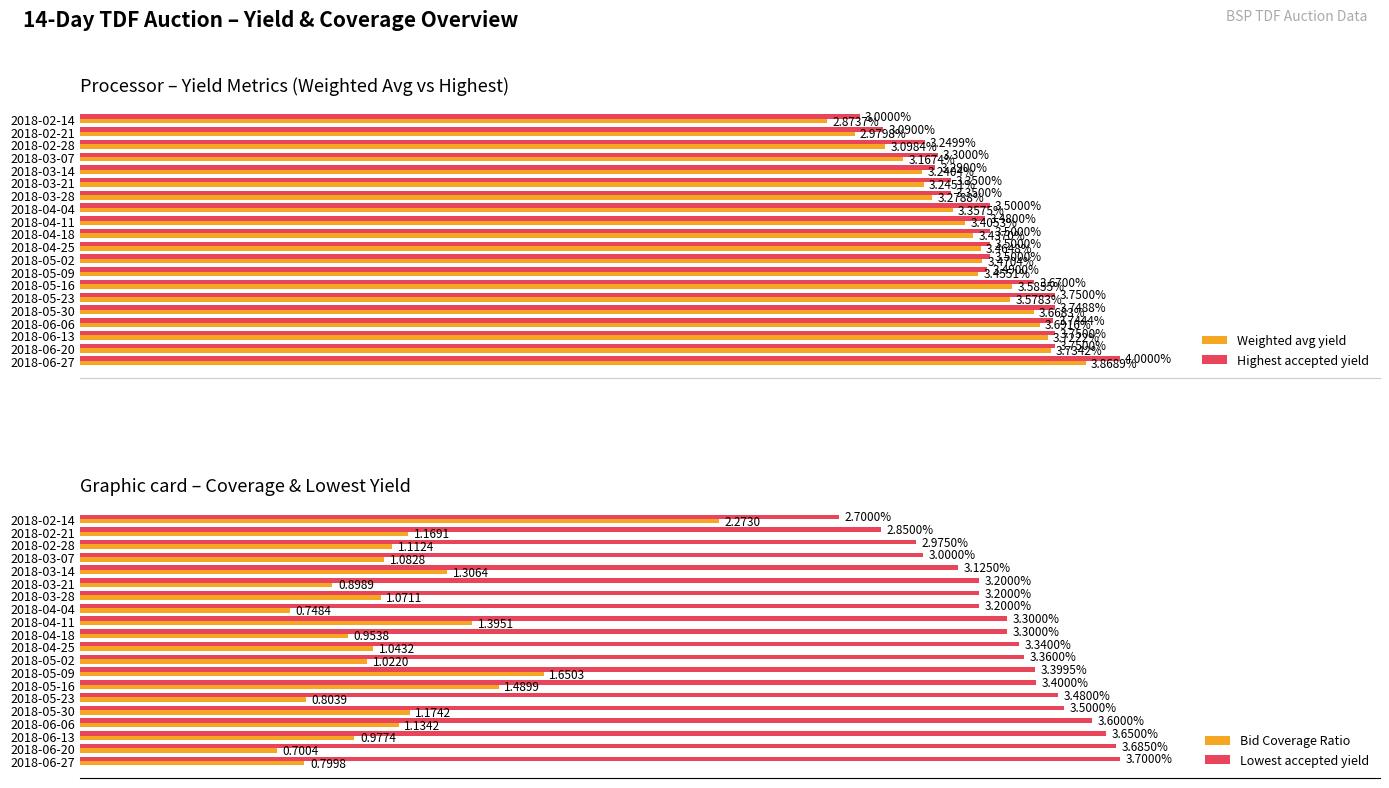

Is the value of Weighted avg yield at 2018-03-07 greater than the value of Highest accepted yield at 2018-04-04?

No